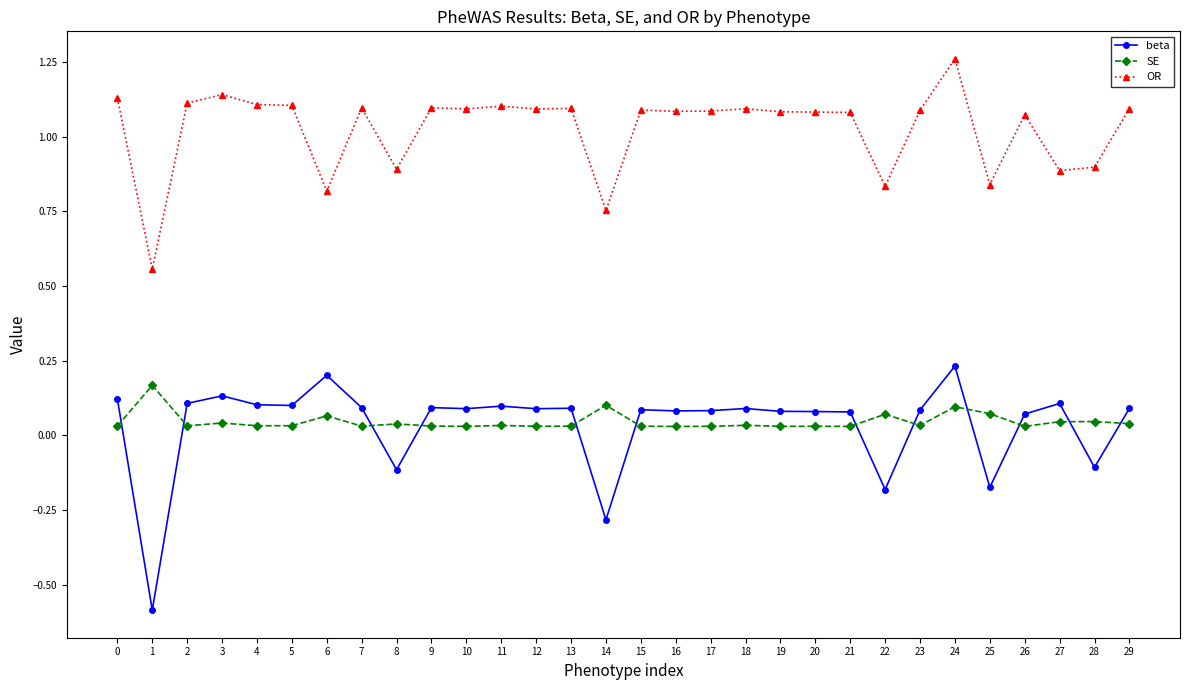

True or false: OR has a value of 1.8 at 16.

False